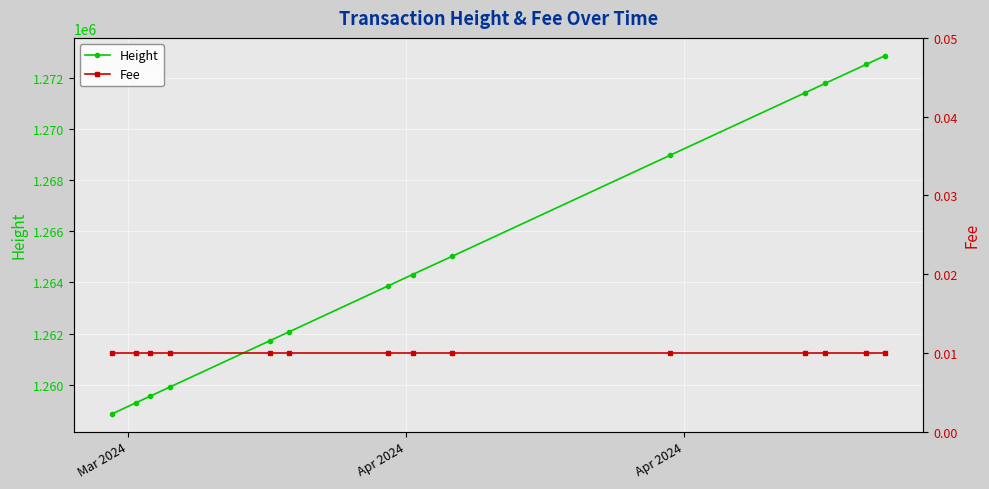

True or false: Height has more than 1 interior local peaks.

False